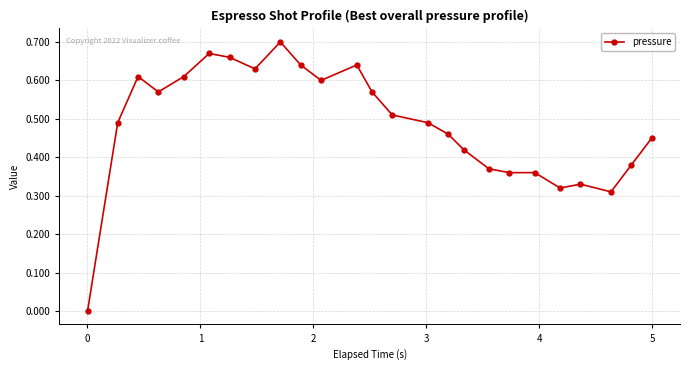

True or false: the data has more than 2 interior local peaks.

True